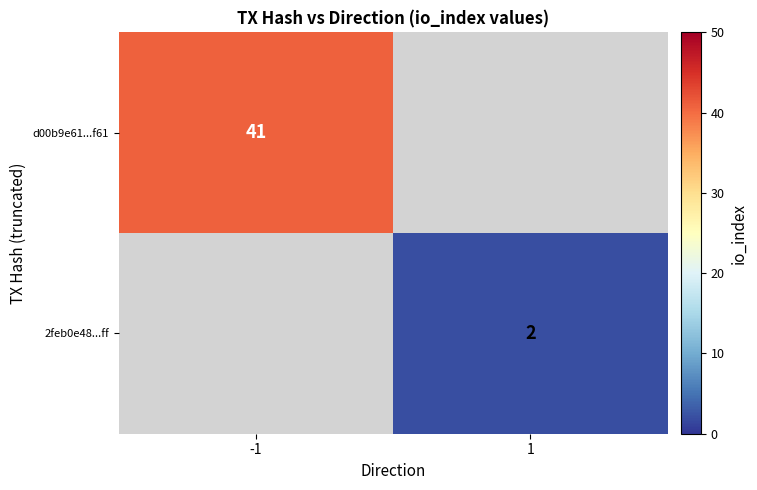

What is the total value across all series at -1?

41